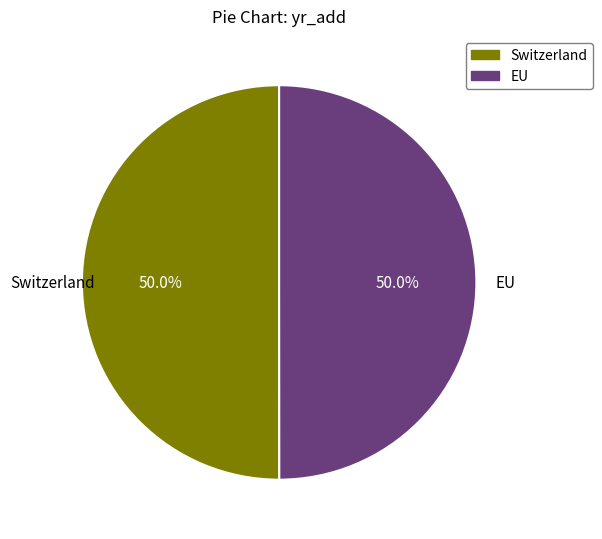

Do Switzerland and EU together represent more than half of the pie?

Yes